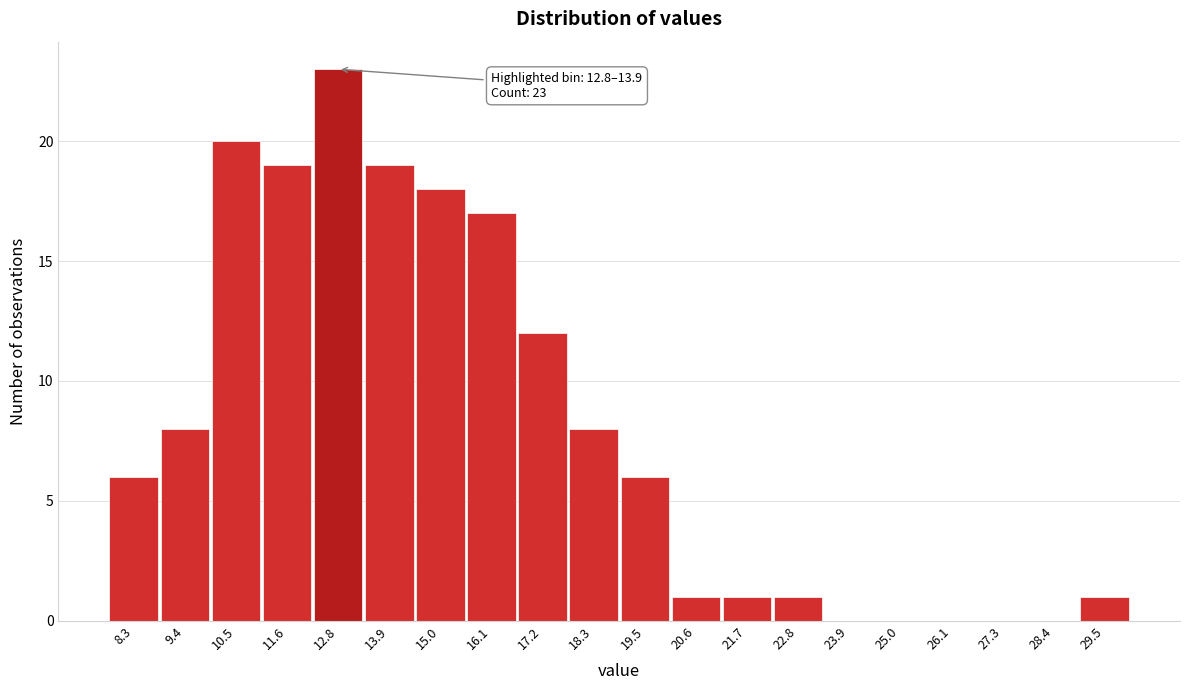

Reading left to right, list all the values displayed in this chart.

8.3=6	9.4=8	10.5=20	11.6=19	12.8=23	13.9=19	15.0=18	16.1=17	17.2=12	18.3=8	19.5=6	20.6=1	21.7=1	22.8=1	23.9=0	25.0=0	26.1=0	27.3=0	28.4=0	29.5=1